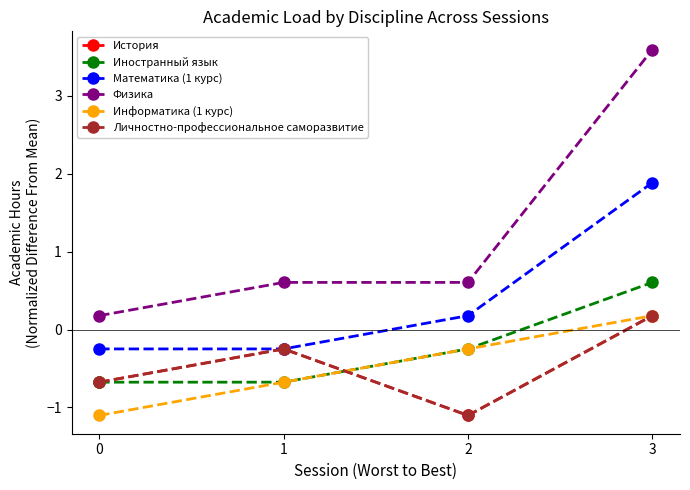

True or false: Математика (1 курс) and Физика cross at least once.

False